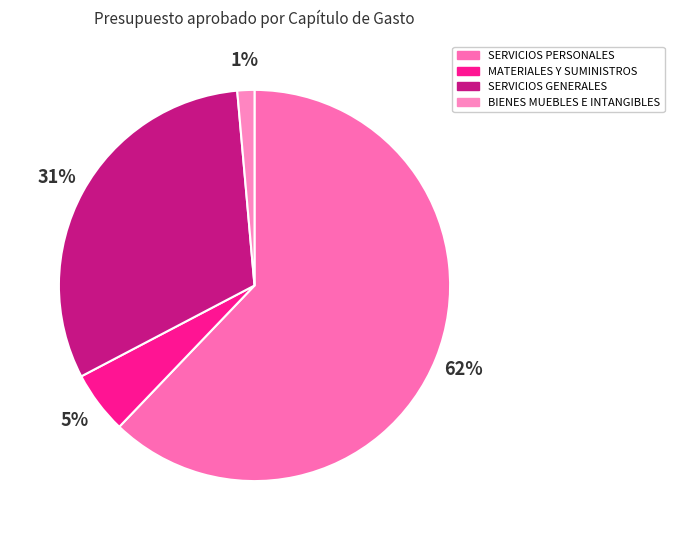

Count the number of slices in the pie.

4